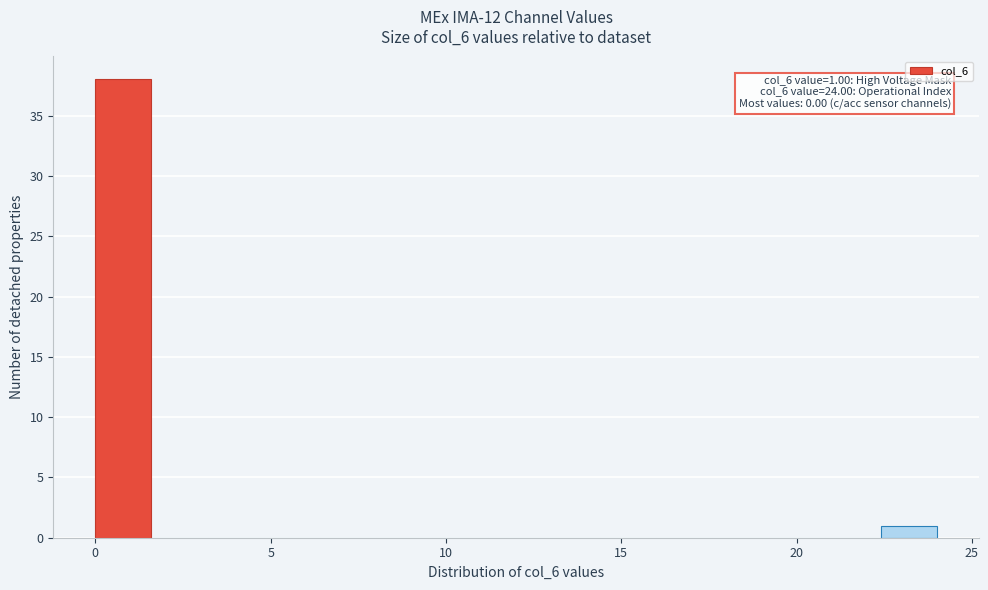

Read against the x-axis, roughly where is the centre of the tallest bar?

1.0